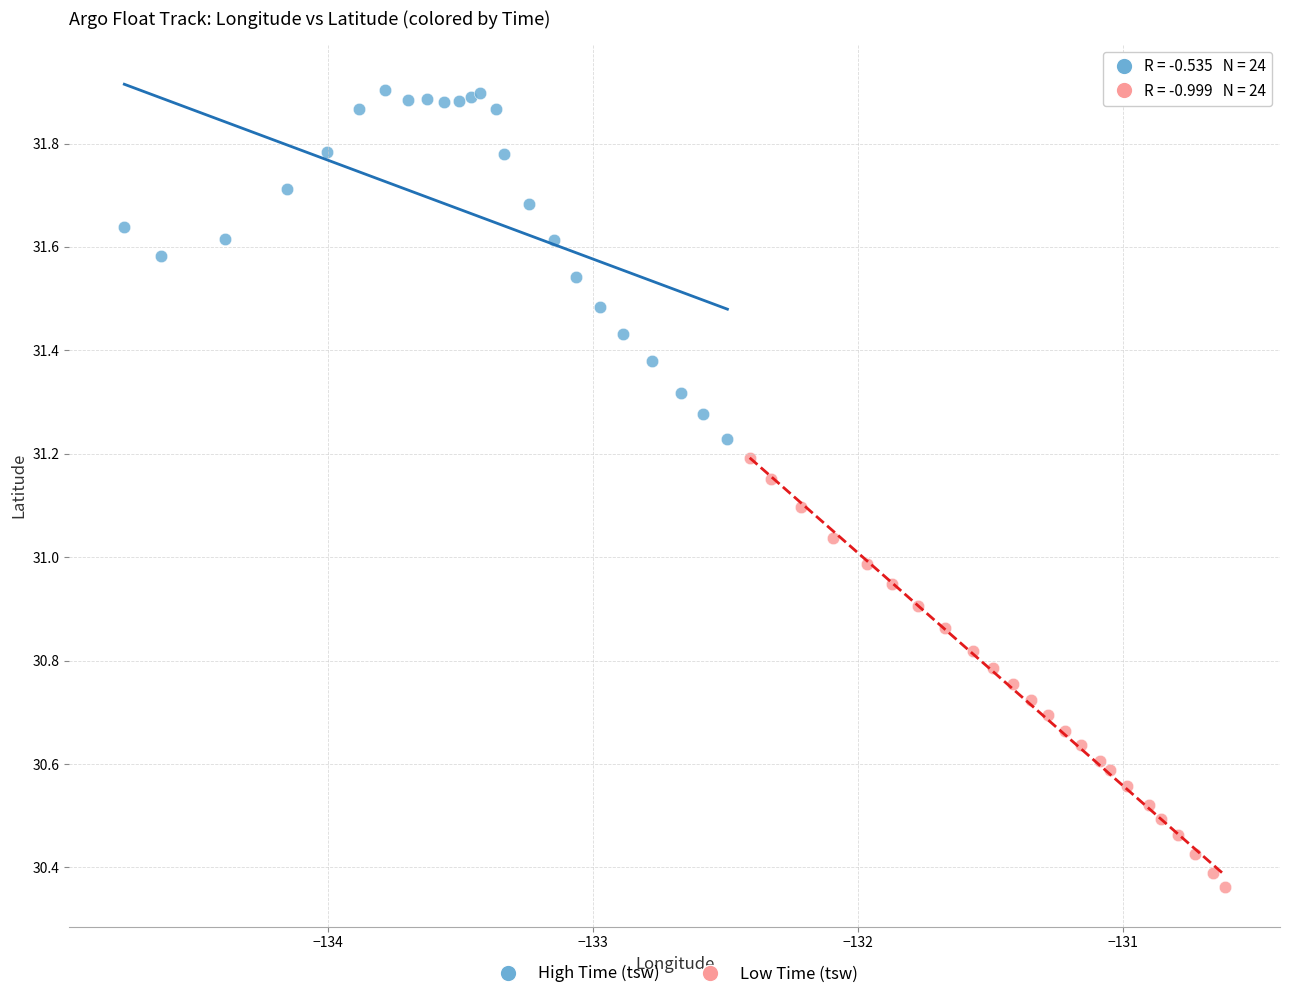

Which series contains the lowest Y value?

Low Time (tsw)